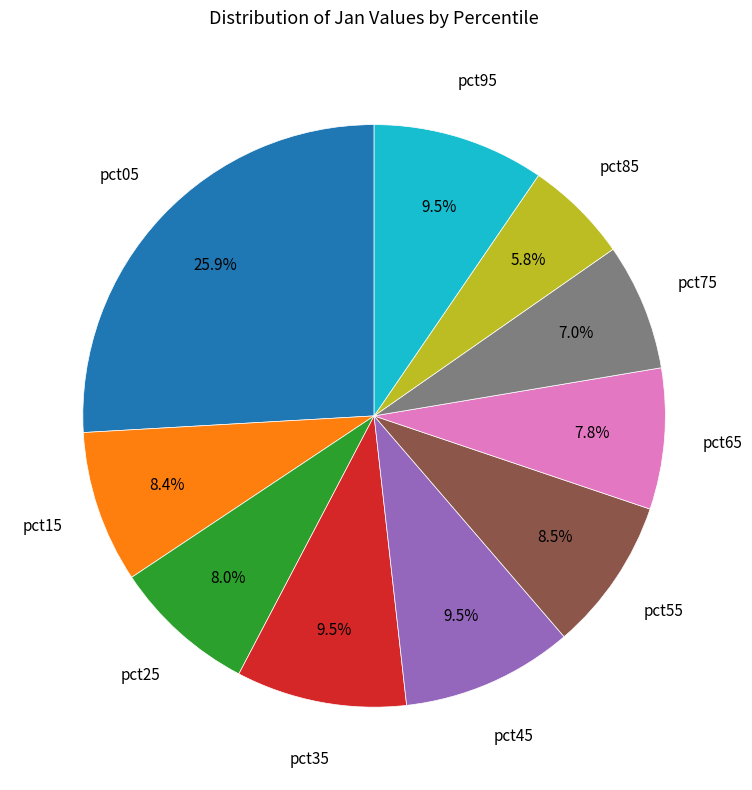

Does any single category account for the majority?

No